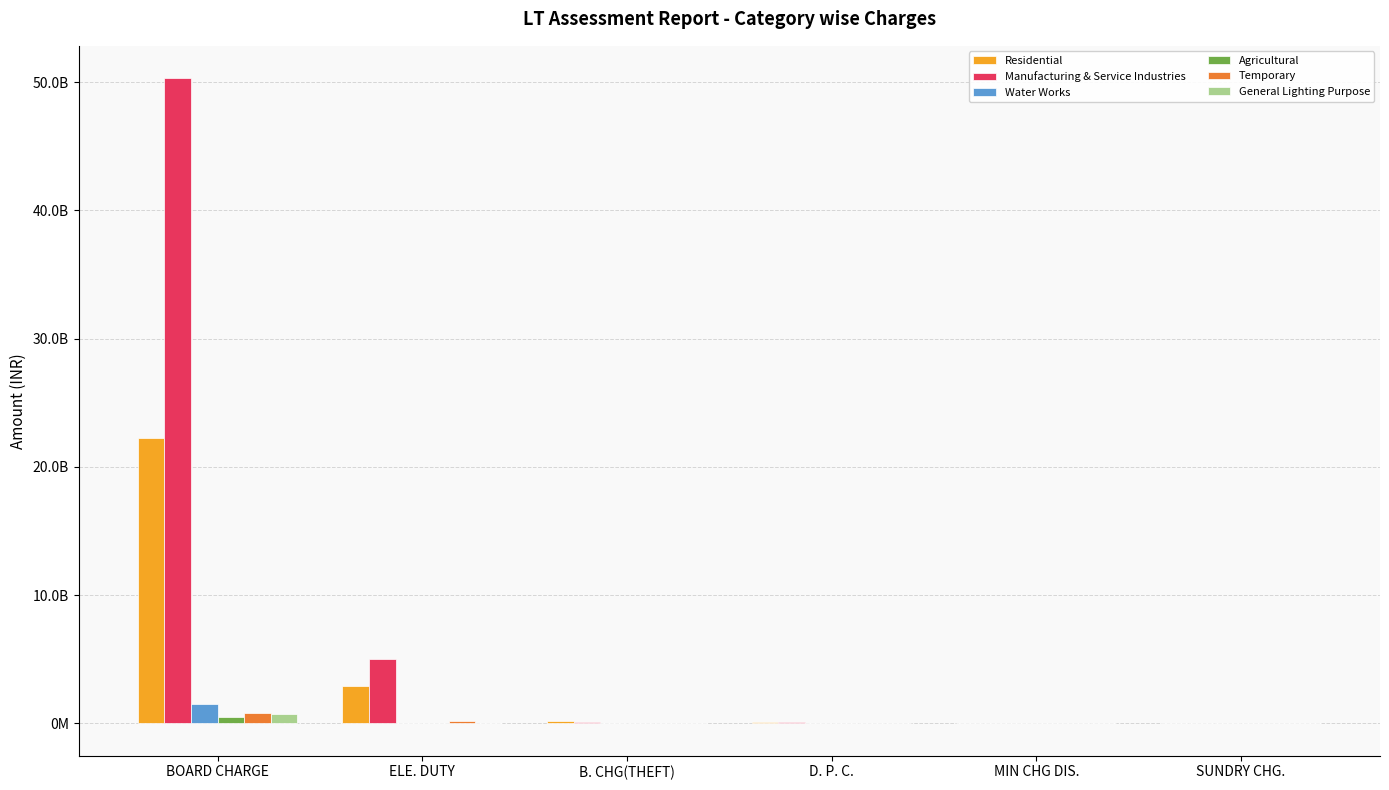

What is the label of the 6th bar from the left?

SUNDRY CHG.